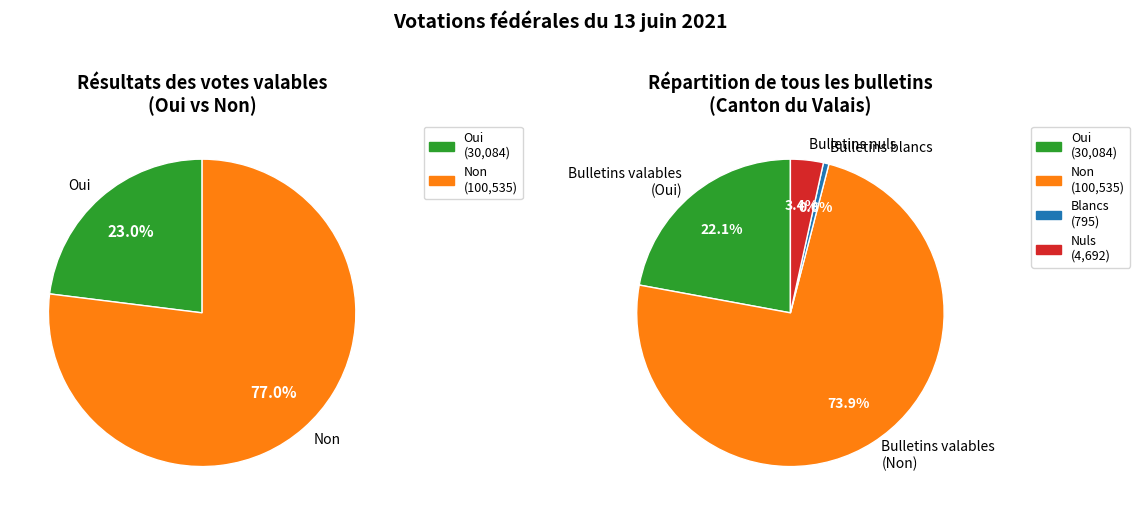

What is the majority slice?

Non